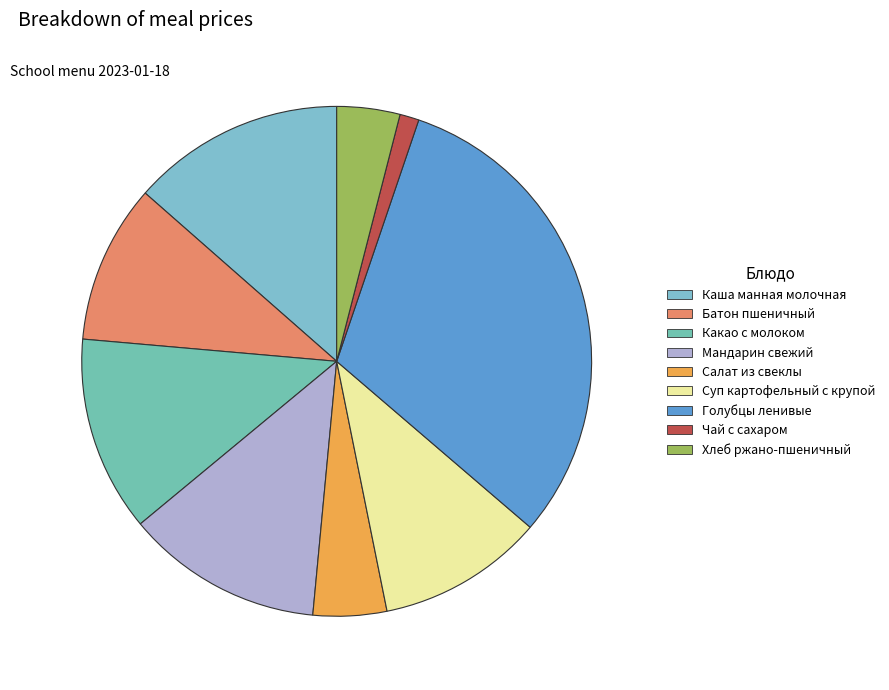

How many slices are in this pie chart?

9